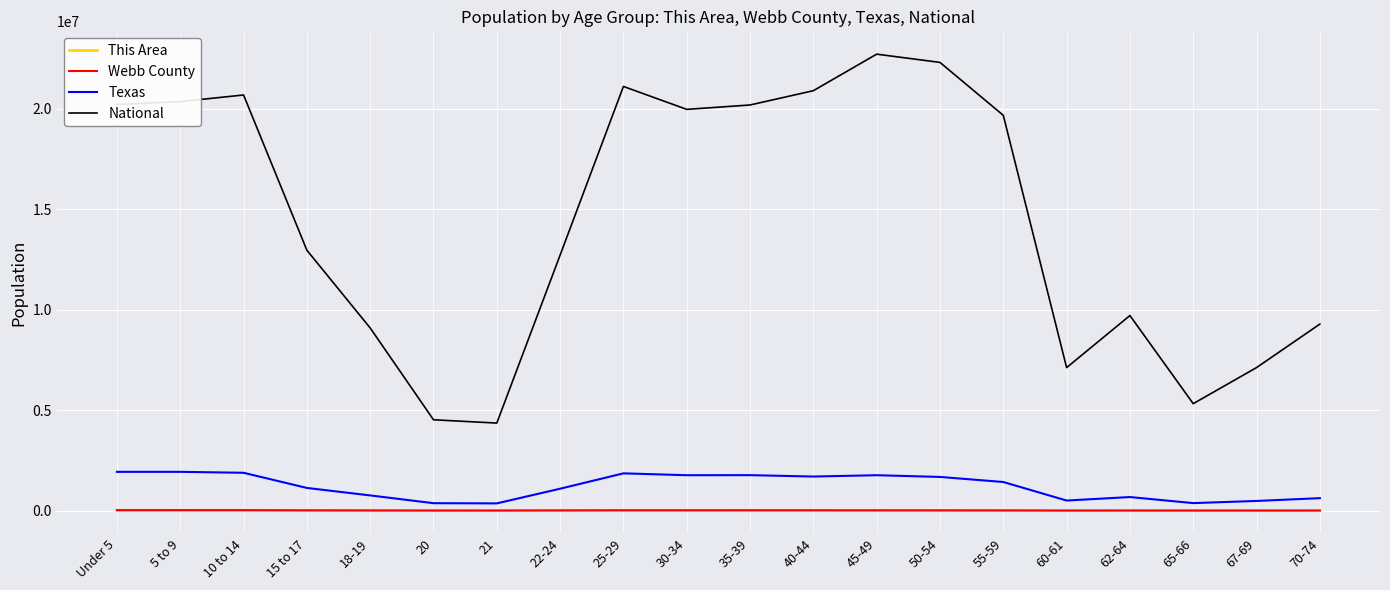

The value of National at 50-54 is 31731703. True or false?

False